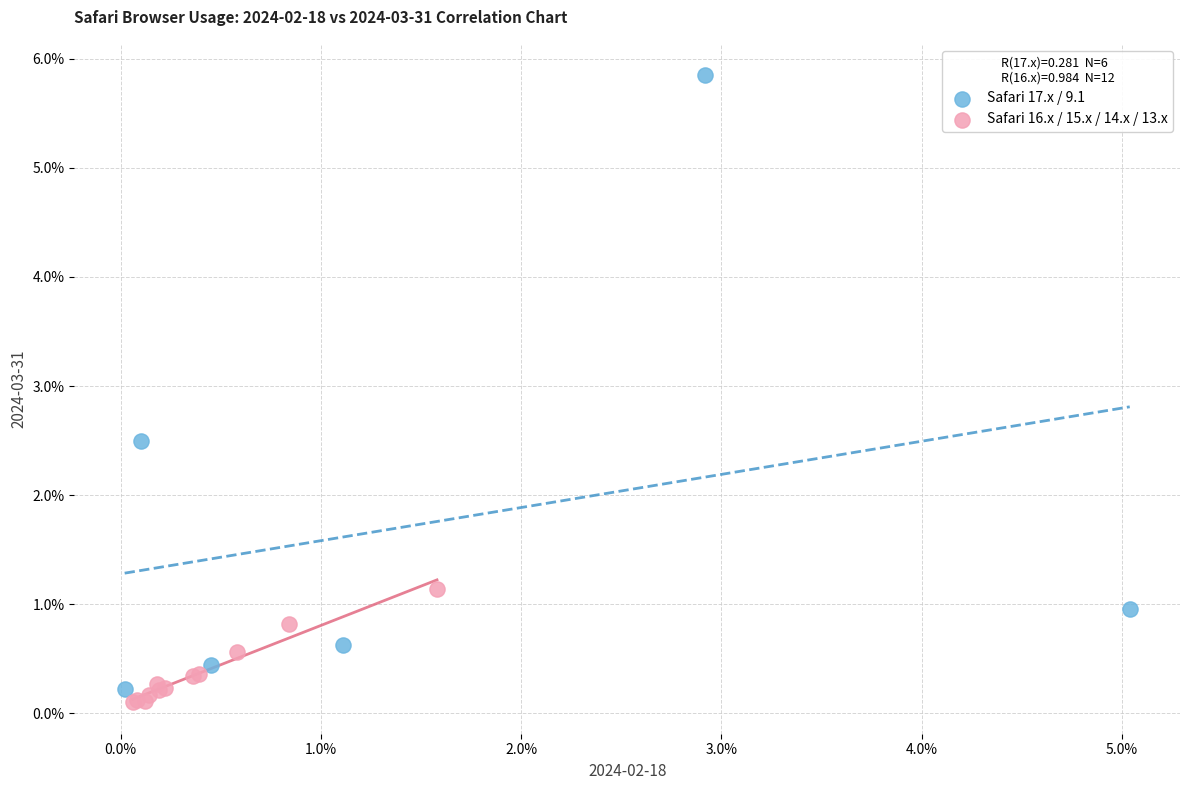

Which series reaches the maximum Y coordinate?

Safari 17.x / 9.1